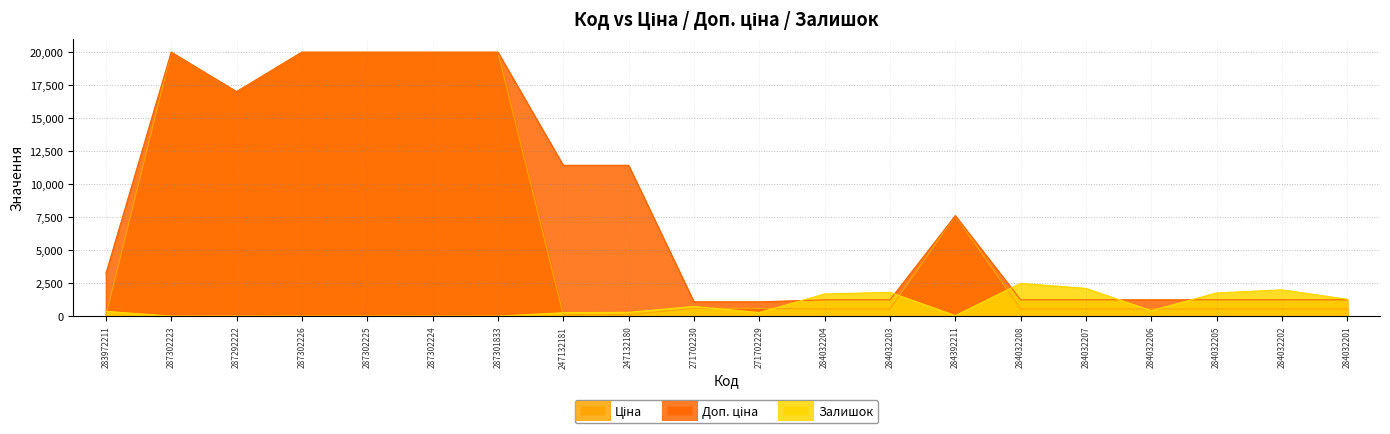

What is the average value of the Доп. ціна series?

8123.3